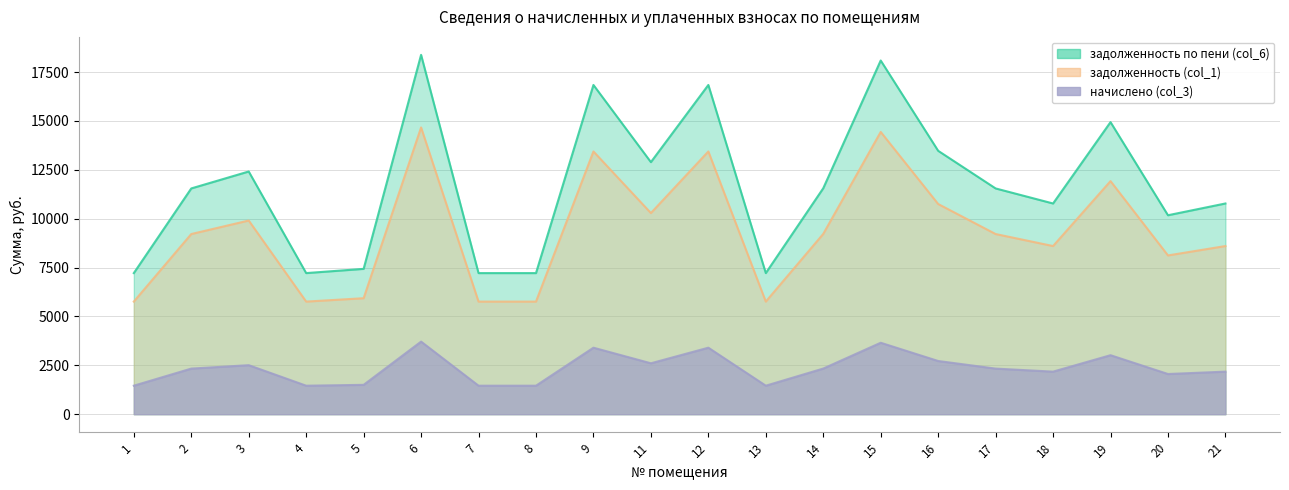

What are all the series names shown in the legend?

задолженность (col_1), начислено (col_3), задолженность по пени (col_6)